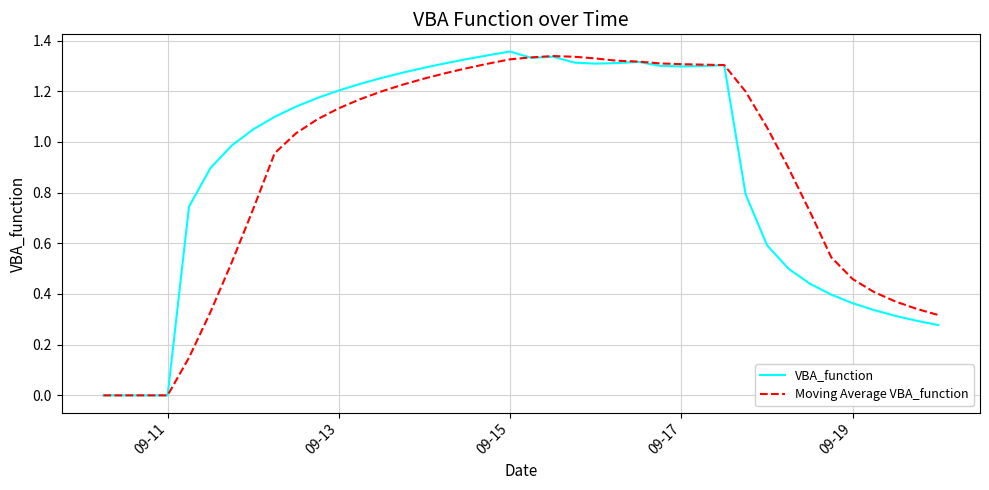

Count the number of categories in the chart.

40